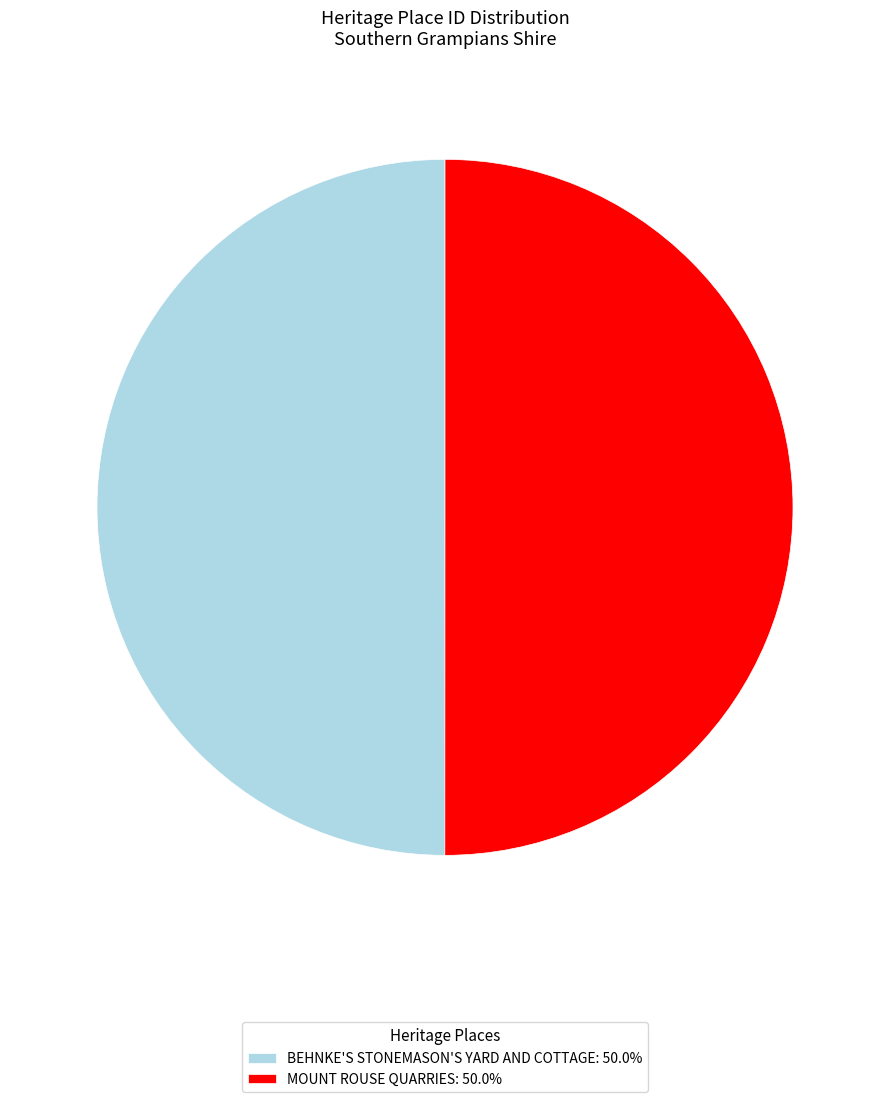

What is the ratio of the value at MOUNT ROUSE QUARRIES: 50.0% to the value at BEHNKE'S STONEMASON'S YARD AND COTTAGE: 50.0%?

1.0